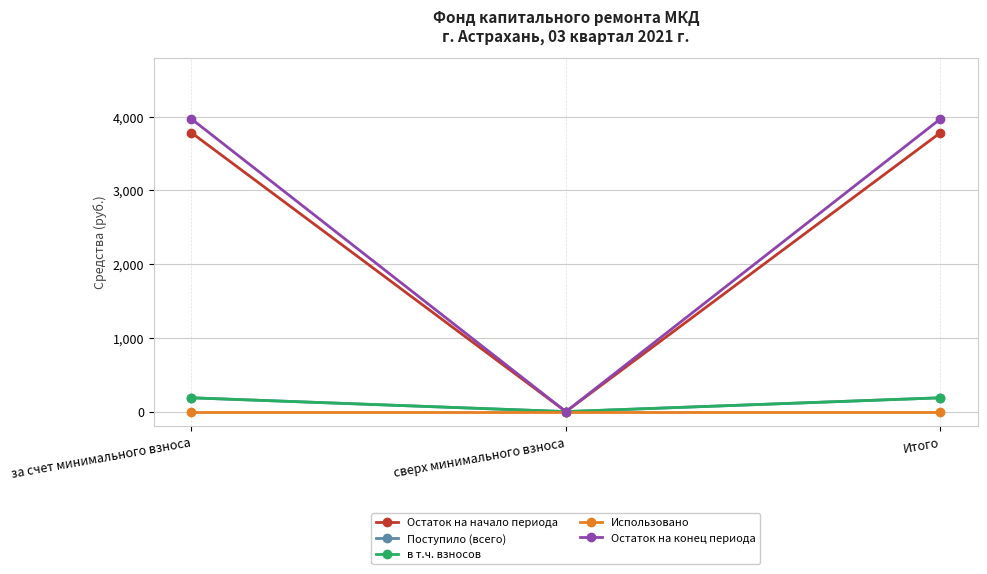

What position from the left is сверх минимального взноса?

2